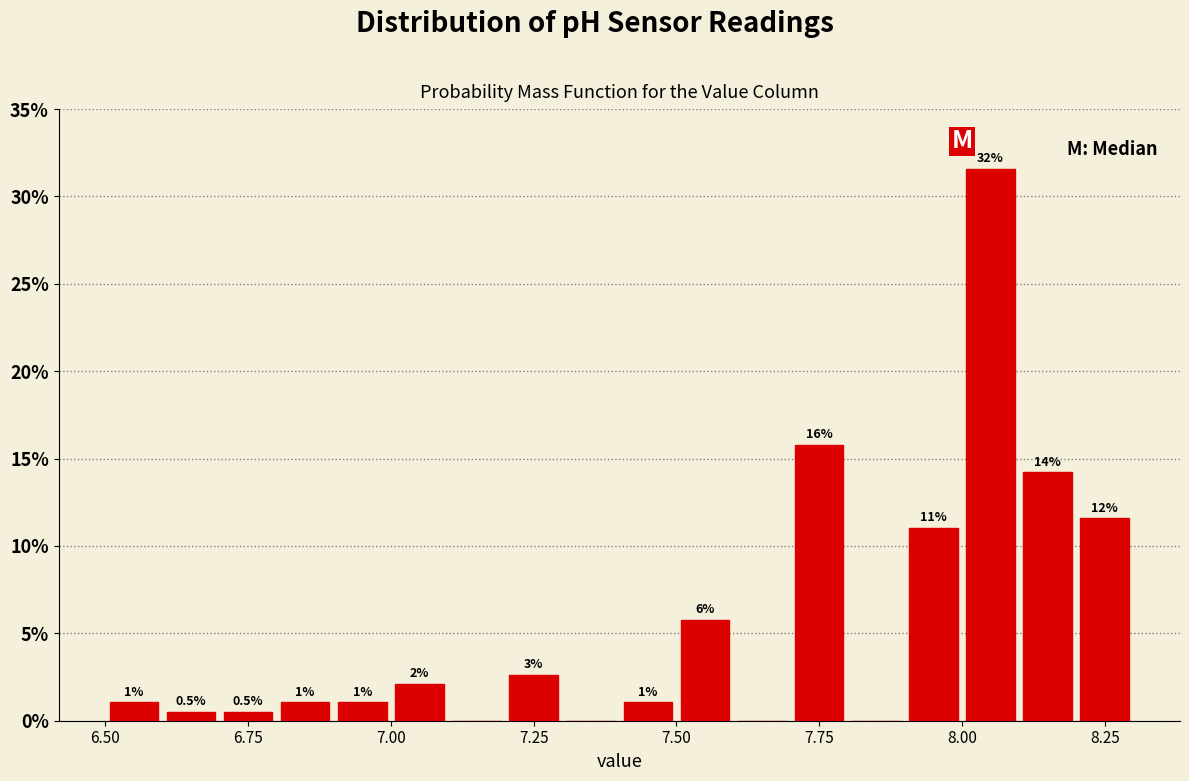

Around what value on the x-axis is the tallest bar? Give the approximate position of its centre, as read against the axis.

8.05